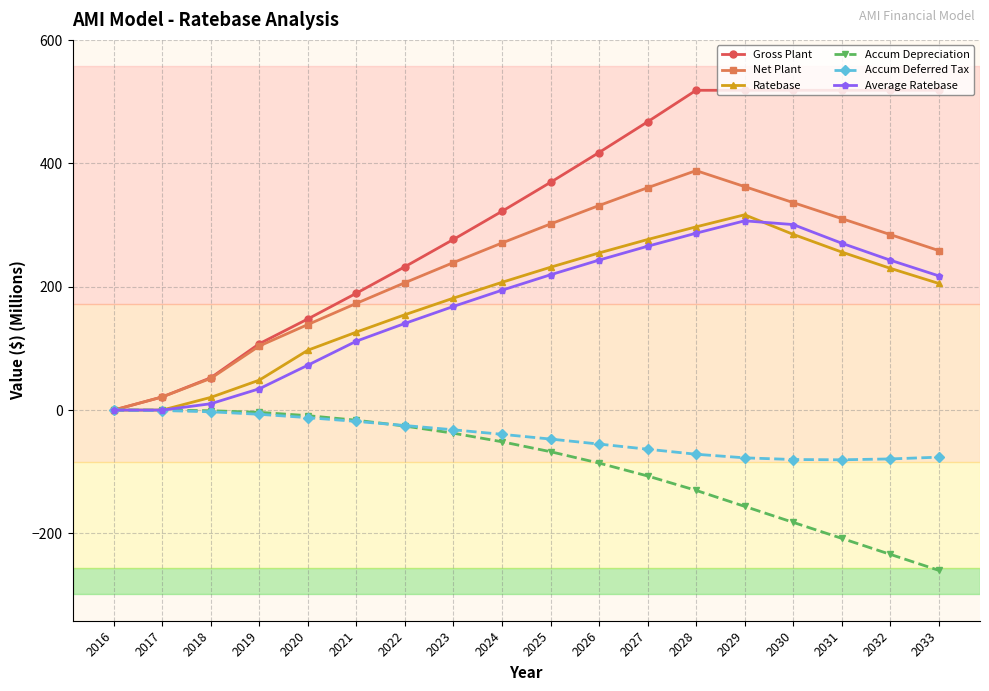

The value of Ratebase at 2032 is 65.7. True or false?

False